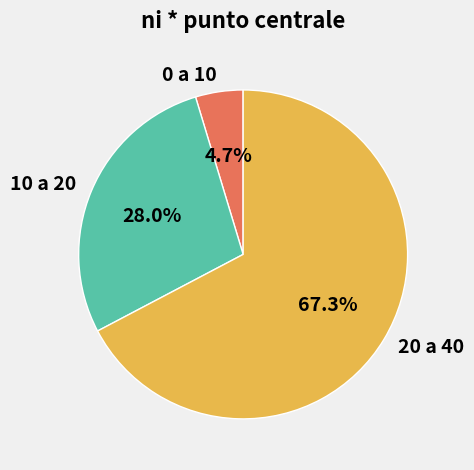

Which has a higher value, 0 a 10 or 20 a 40?

20 a 40